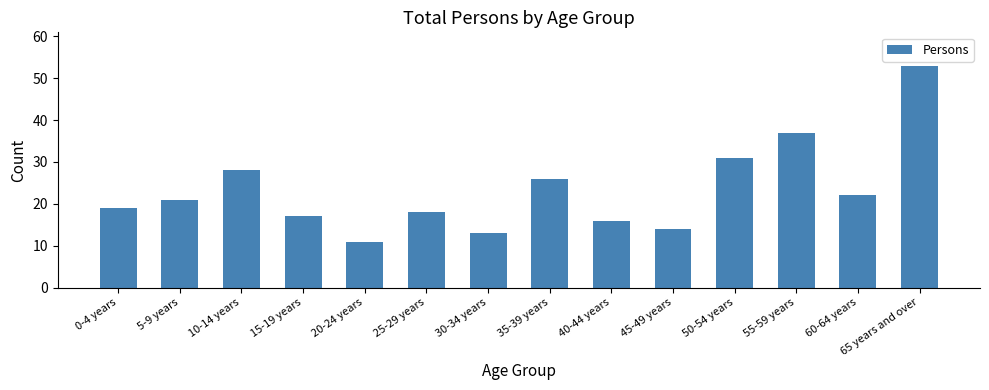

Between 10-14 years and 30-34 years, which is larger?

10-14 years